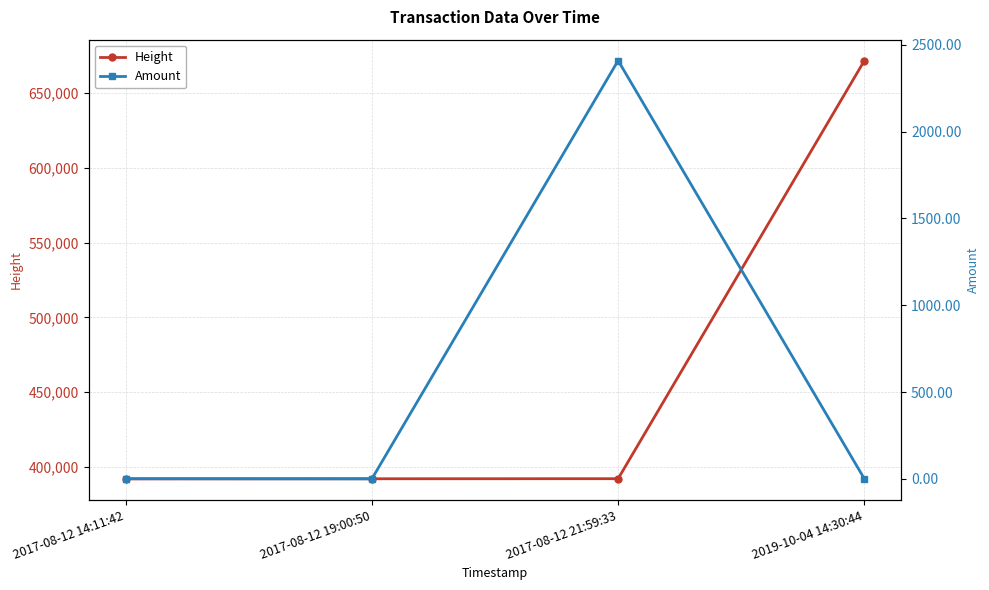

What is the value of the Amount point at the 3rd from the left?

2408.7